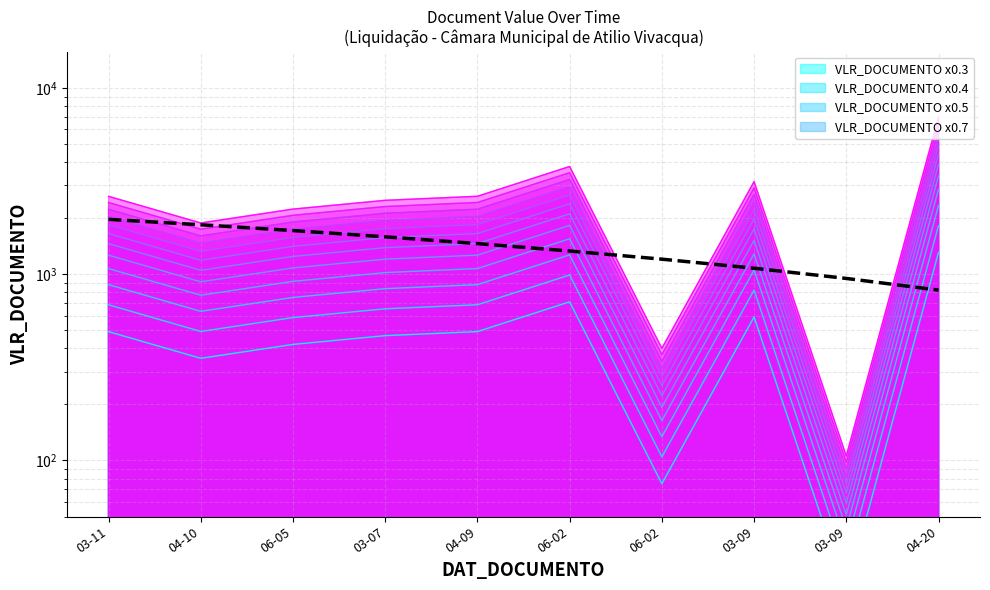

Does the chart display data point markers on the line(s)?

No